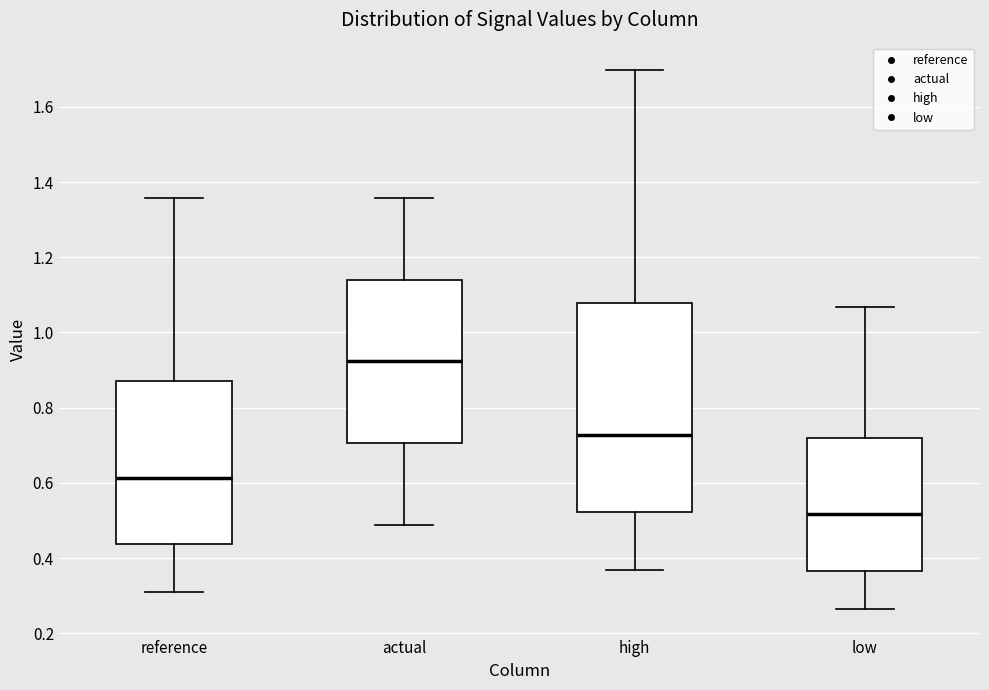

Where is the upper edge of the box for low on the y-axis? The values are not printed on the chart, so give them approximately, as read against the axis.

0.72